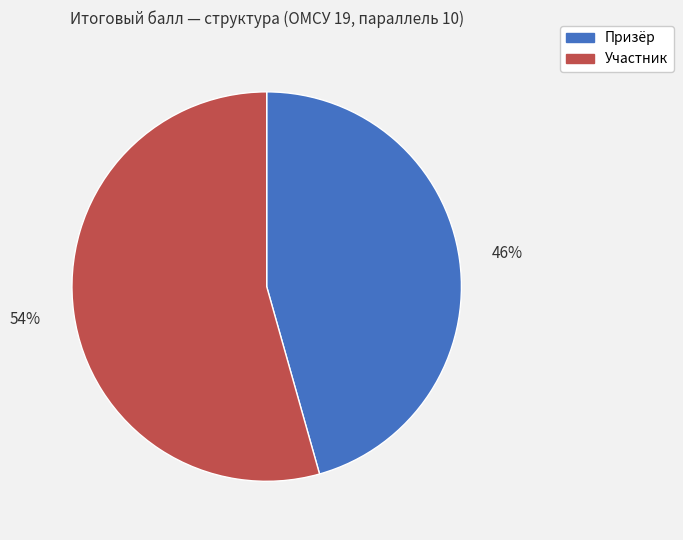

Which category has the smallest portion of the pie?

Призёр